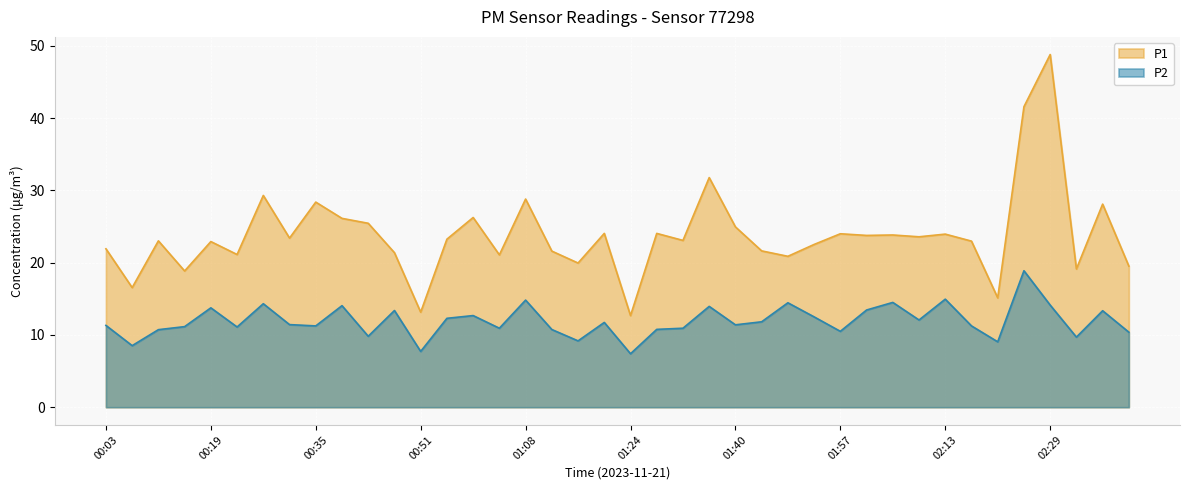

Rank the series by their average value, from lowest to highest.

P2, P1